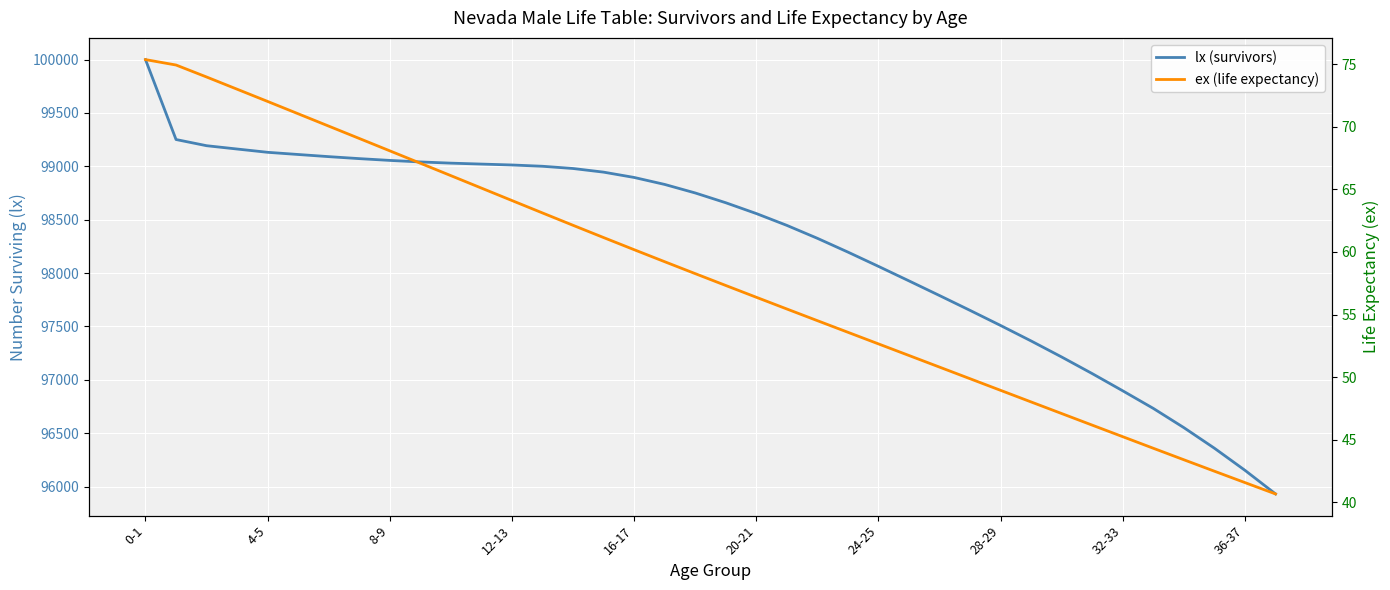

How many lines are shown in the chart?

2